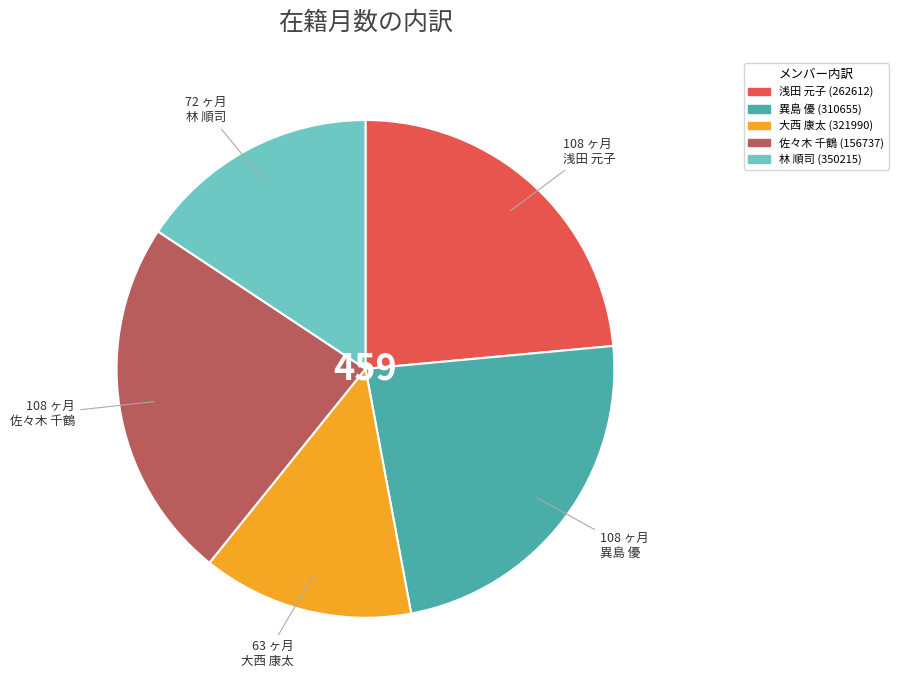

True or false: 異島 優 (310655) accounts for 24% of the total.

True